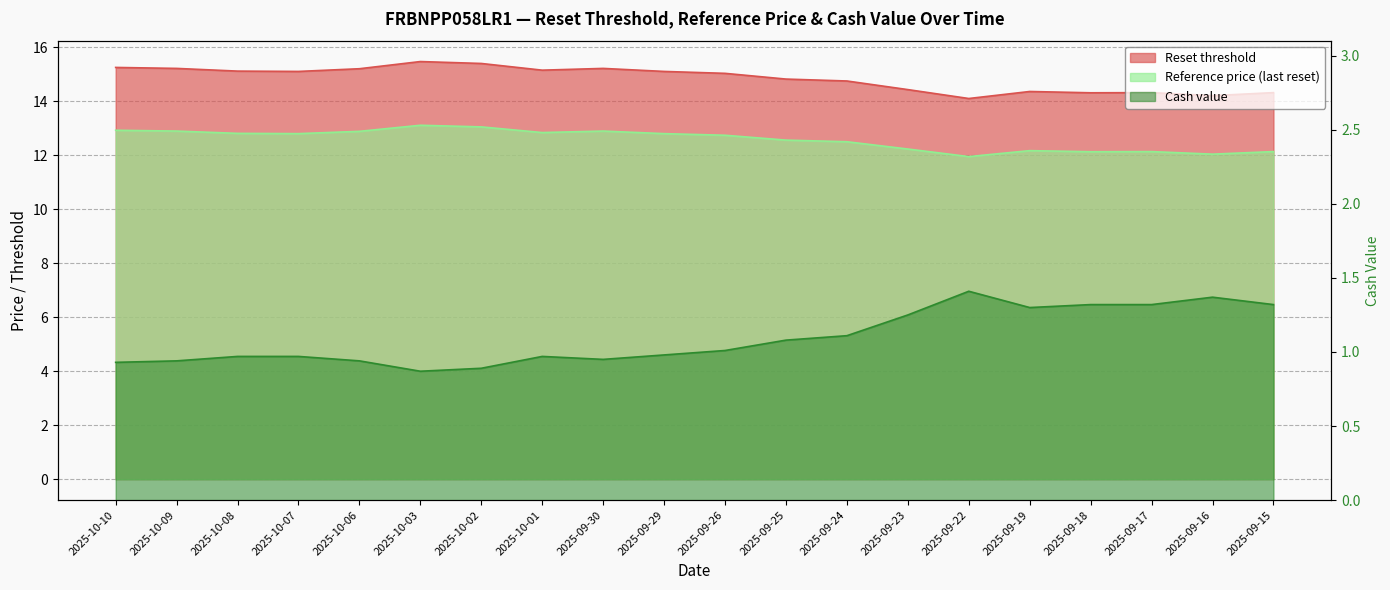

Which category has the lowest value across all series?

2025-10-03